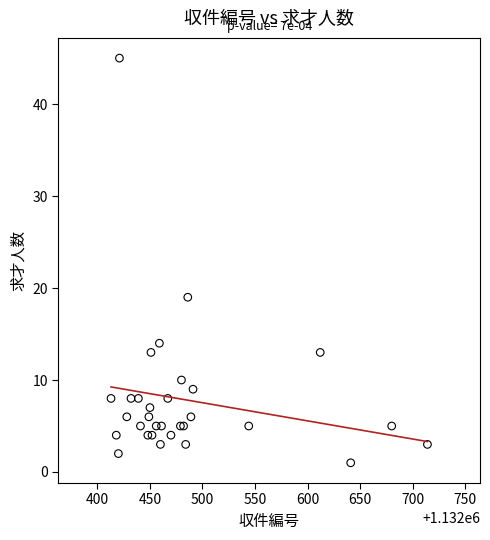

What Y value in the scatter plot is closest to 23?

19